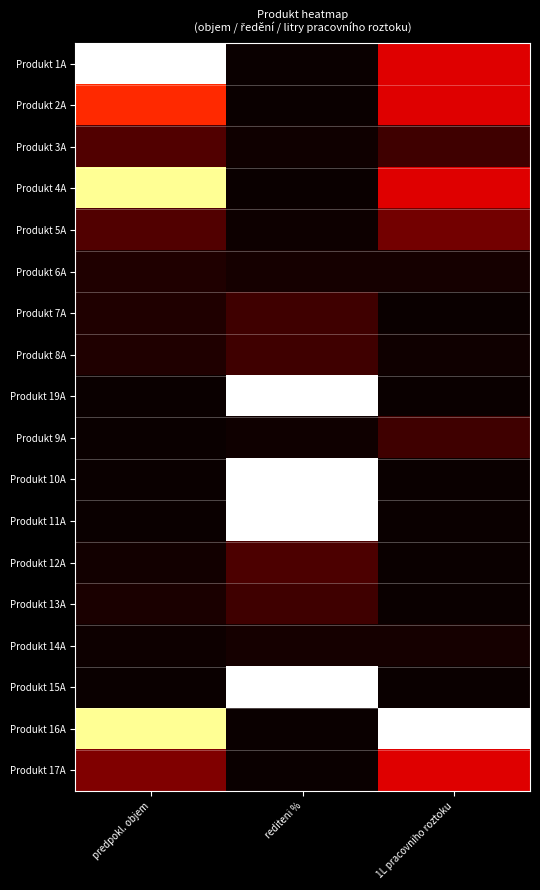

At how many categories does at least one series exceed 0?

3